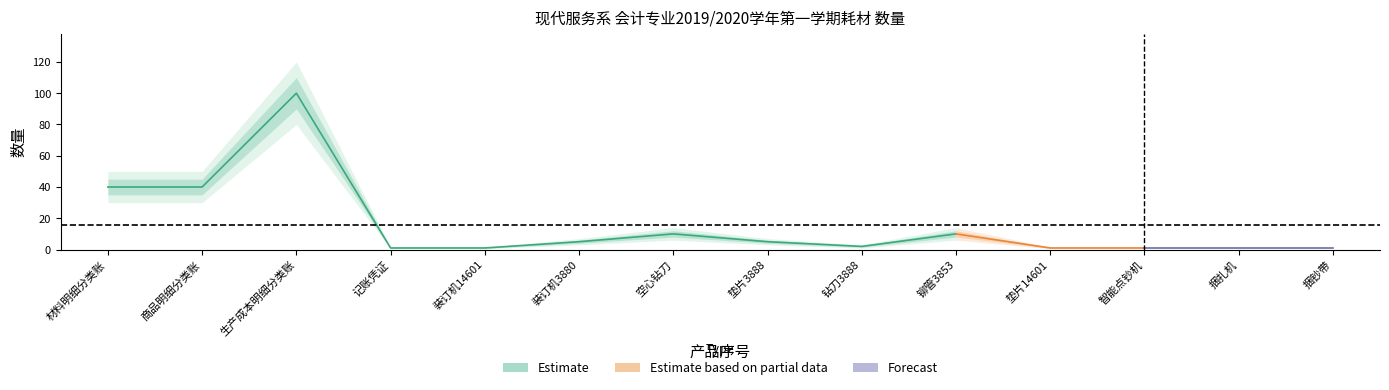

What is the sum of all 数量_lower values?

190.3